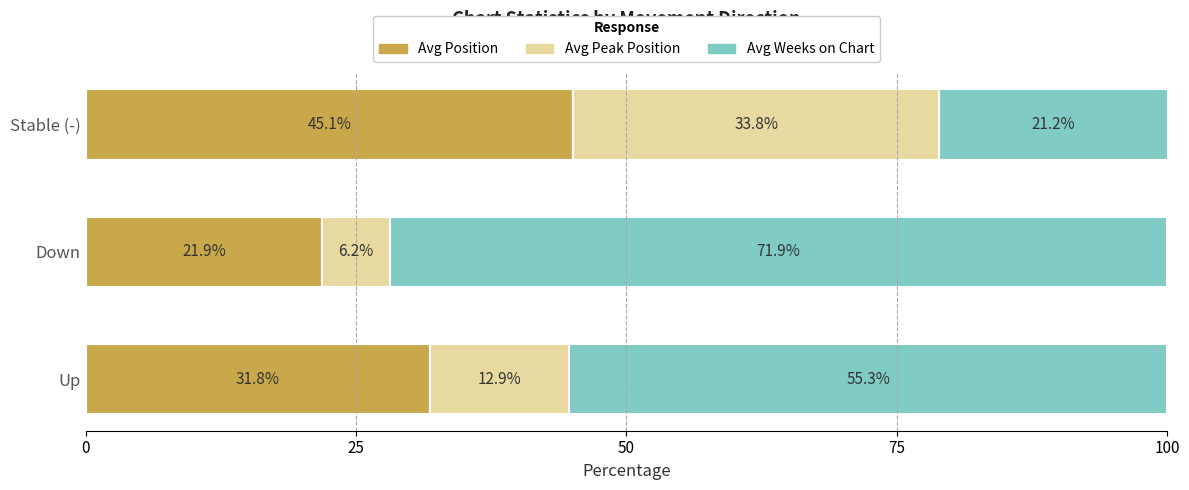

What is the total value across all series at Up?

100.0